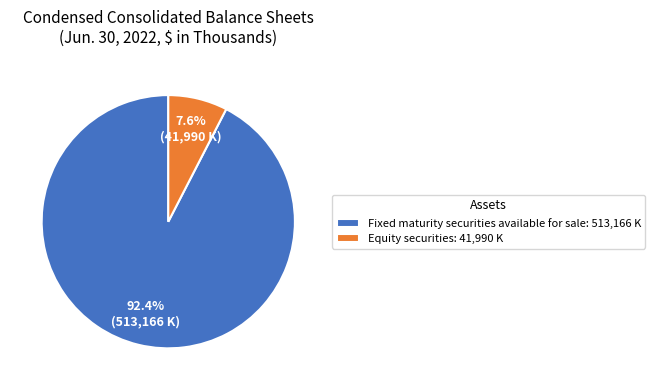

True or false: Equity securities accounts for 1% of the total.

False